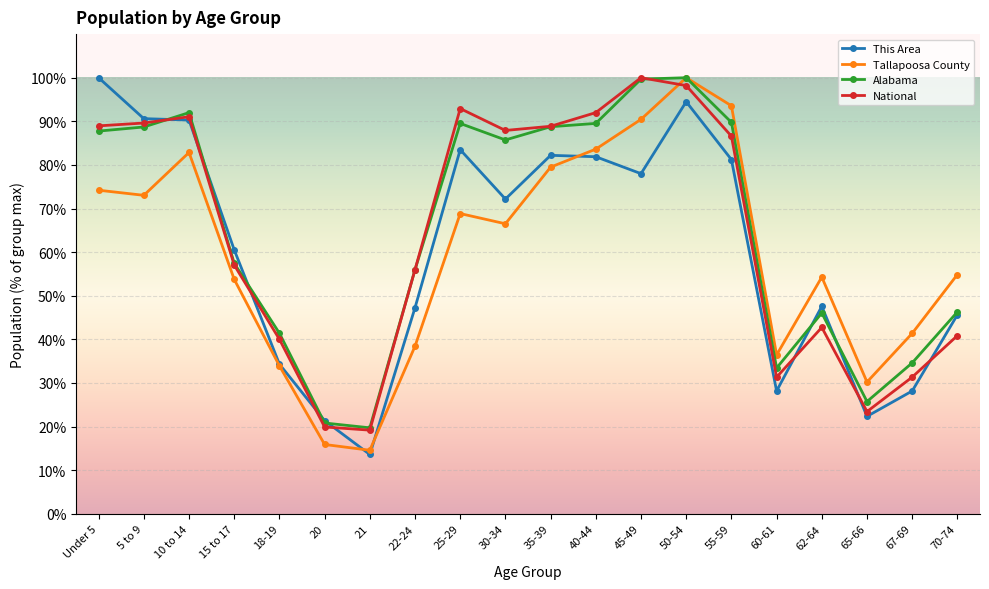

What is the label of the 4th point from the left?

15 to 17